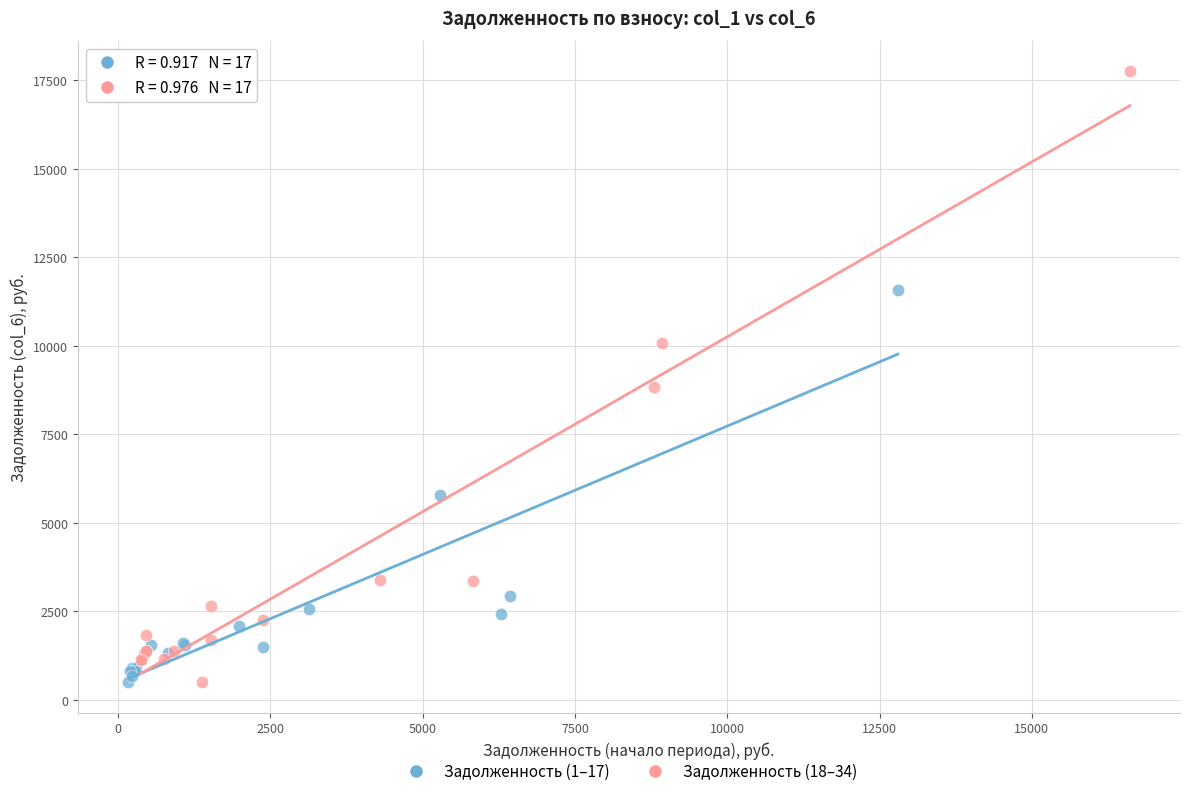

What are all the series names shown in the legend?

Задолженность (1–17), Задолженность (18–34)